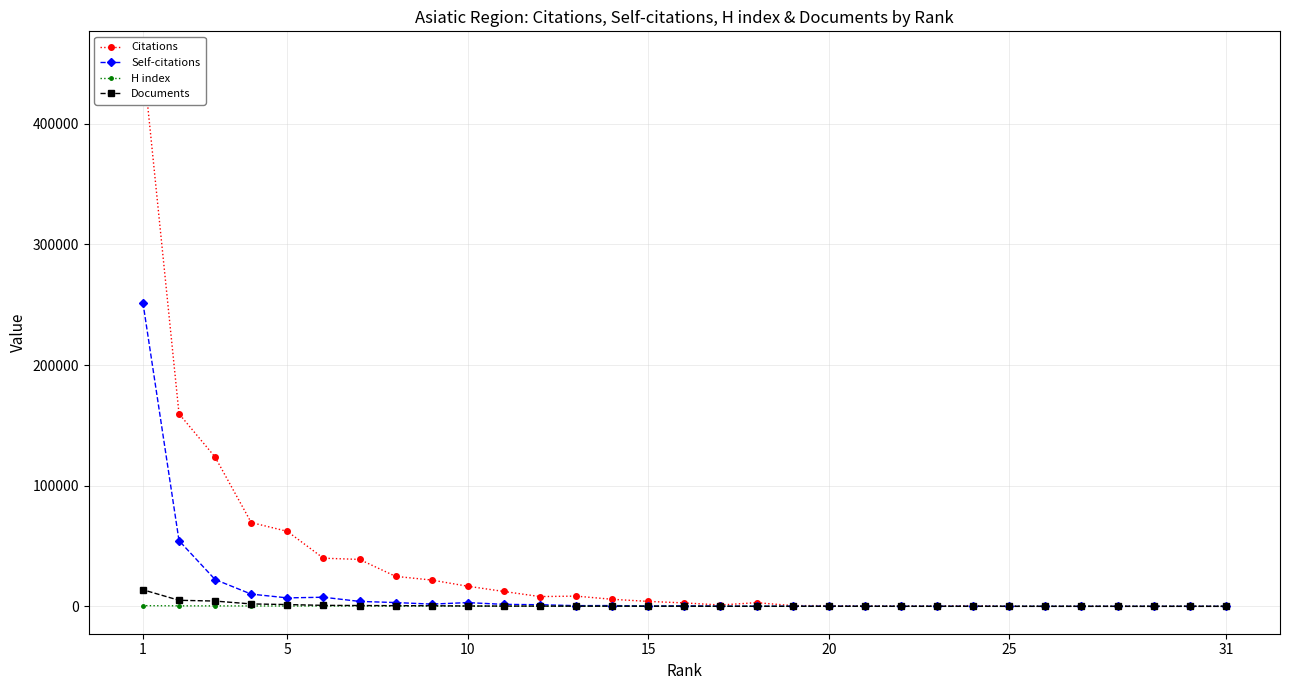

How many values in the Self-citations series are below 227?

15